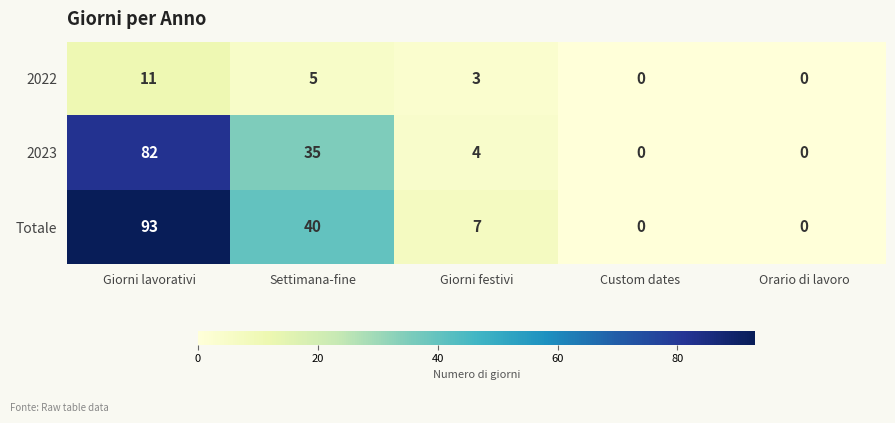

At Giorni lavorativi, list the series in order from smallest to largest.

2022, 2023, Totale